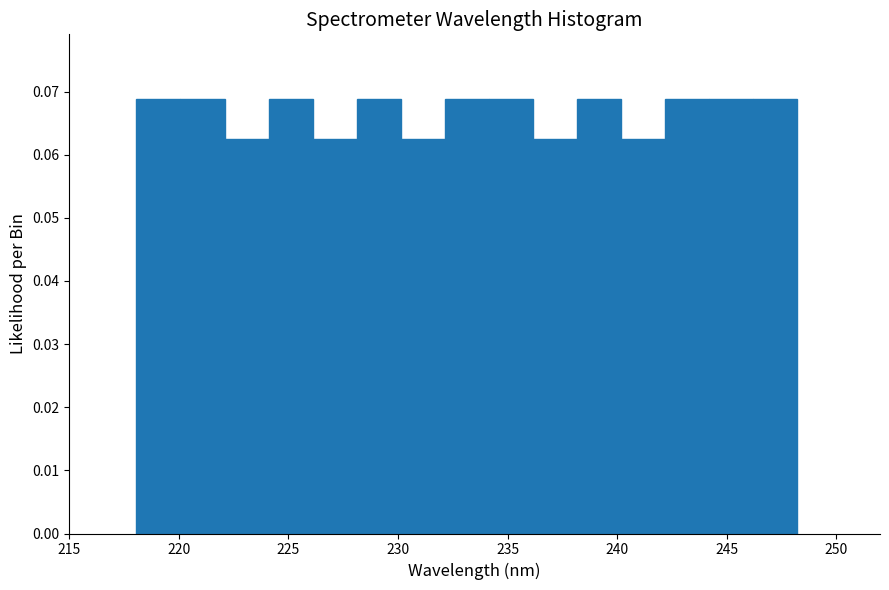

Reading left to right, transcribe this chart: for each bar, give the range it covers on the x-axis and its height. Neither the bar edges nor the heights are printed on the chart, so give them approximately, as read against the axes.

218 to 220: 0.069
220 to 222: 0.069
222 to 224: 0.063
224 to 226: 0.069
226 to 228: 0.063
228 to 230: 0.069
230 to 232: 0.063
232 to 234: 0.069
234 to 236: 0.069
236 to 238: 0.063
238 to 240: 0.069
240 to 242: 0.063
242 to 244: 0.069
244 to 246: 0.069
246 to 248: 0.069